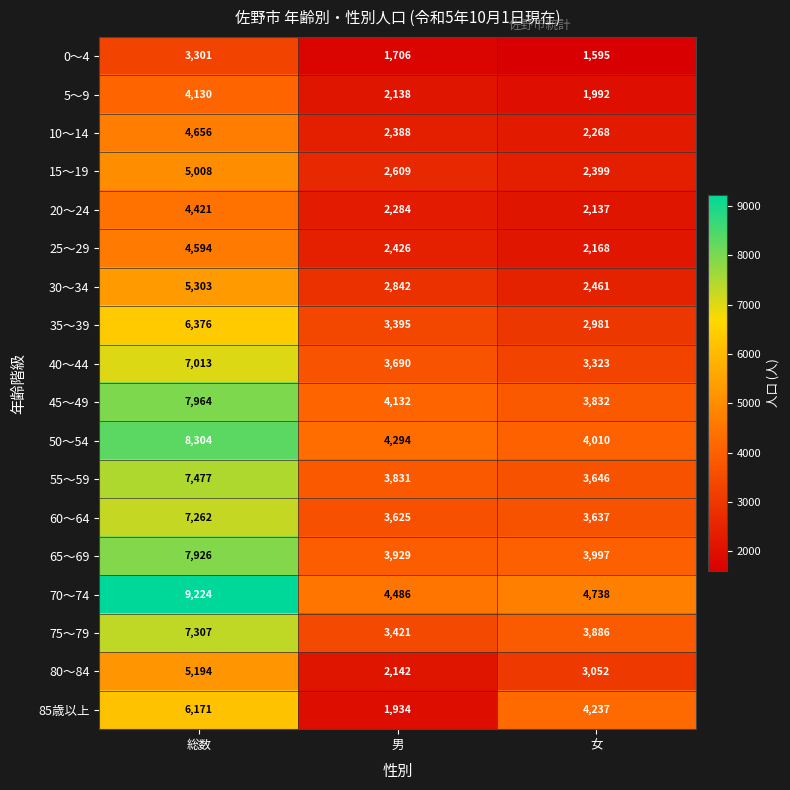

How many data points does each series have?

3